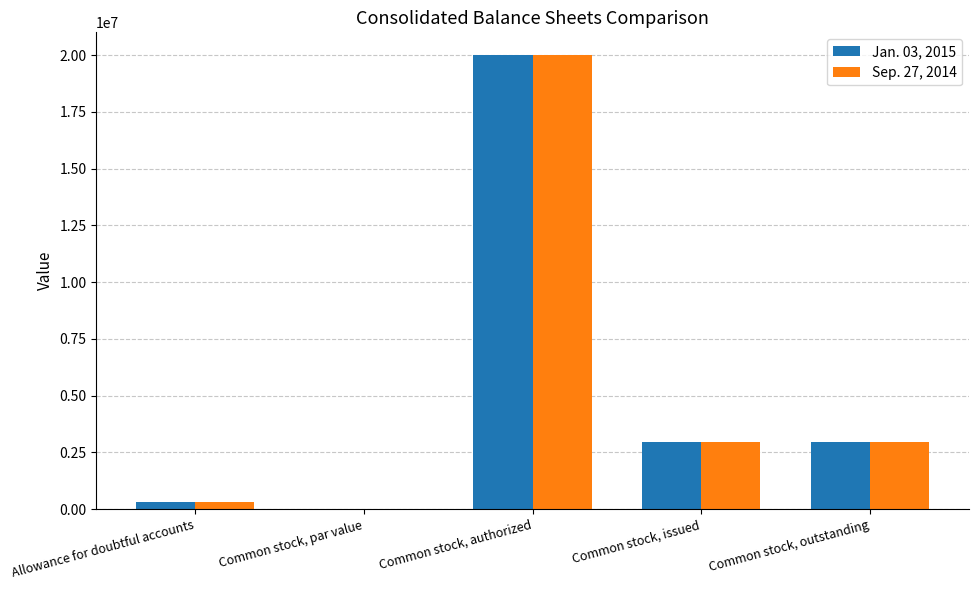

At which label does Sep. 27, 2014 reach its peak?

Common stock, authorized